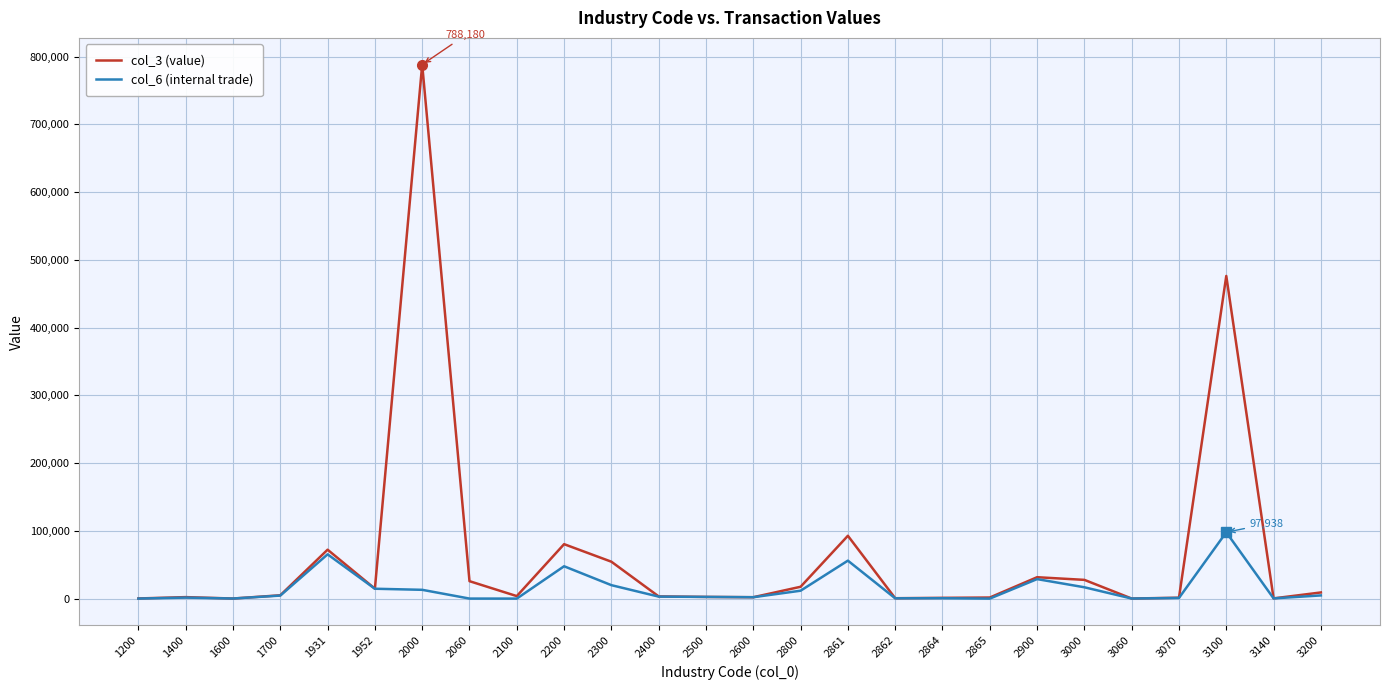

What value does the col_3 (value) series have at 2060?

25740